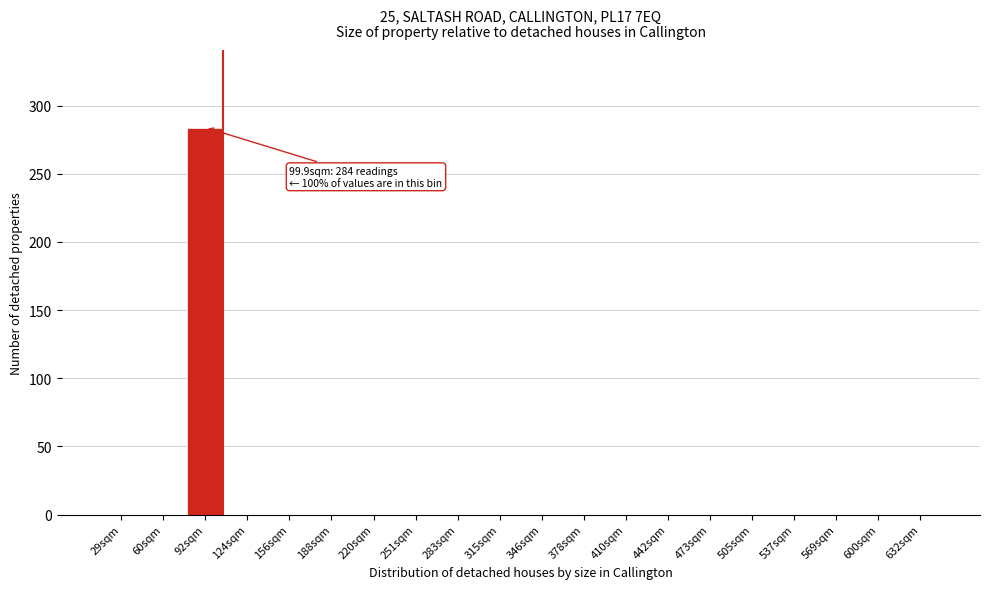

Reading left to right, what are all the values shown in this chart?

29sqm=0	60sqm=0	92sqm=284	124sqm=0	156sqm=0	188sqm=0	220sqm=0	251sqm=0	283sqm=0	315sqm=0	346sqm=0	378sqm=0	410sqm=0	442sqm=0	473sqm=0	505sqm=0	537sqm=0	569sqm=0	600sqm=0	632sqm=0